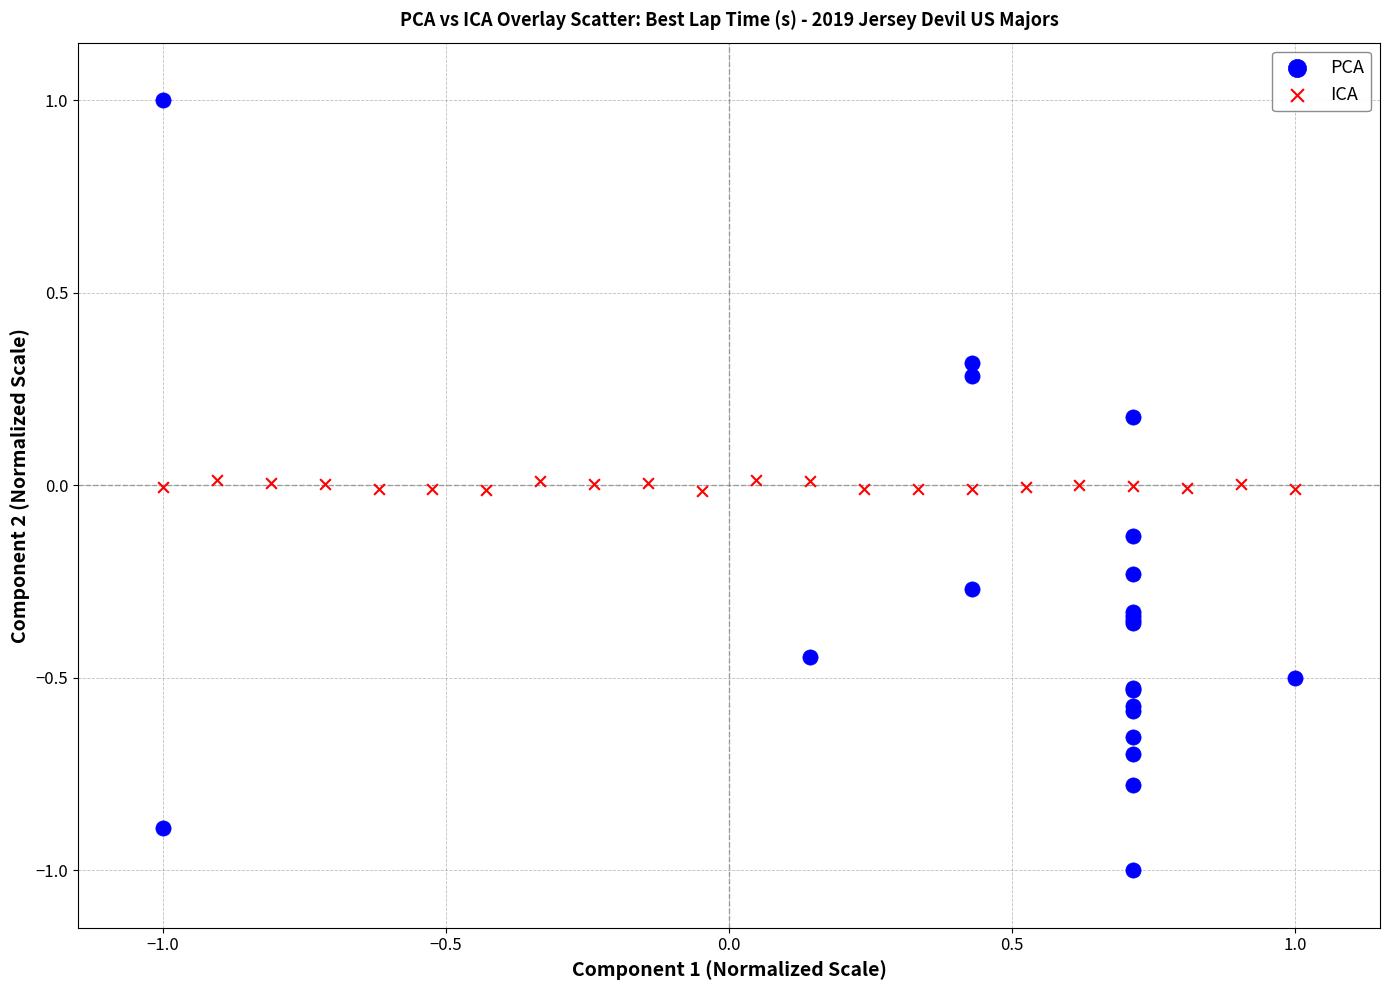

Which series has the largest Y range (max minus min)?

PCA